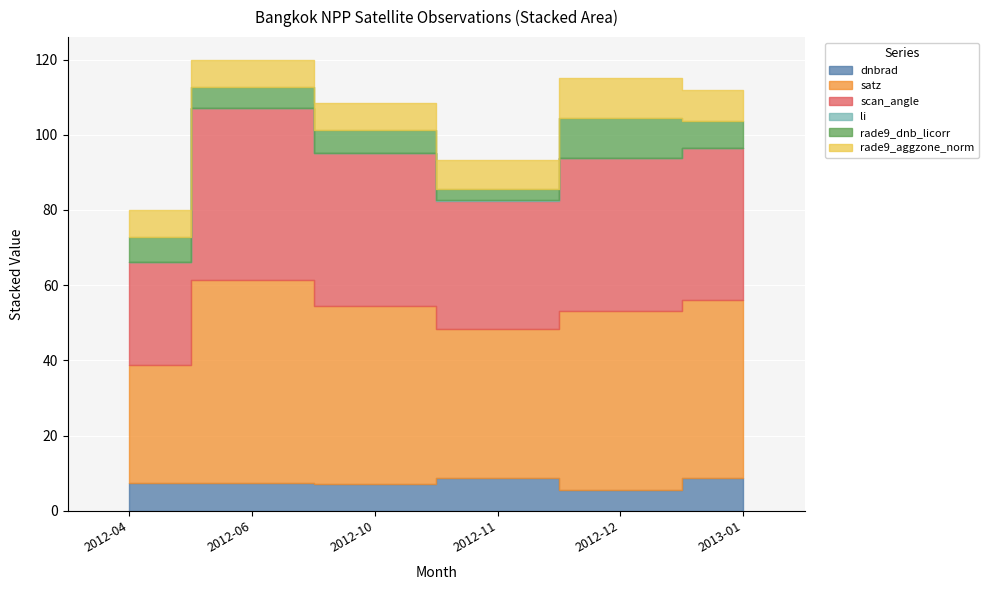

What is the difference between the highest and lowest values at 2012-06?

54.0